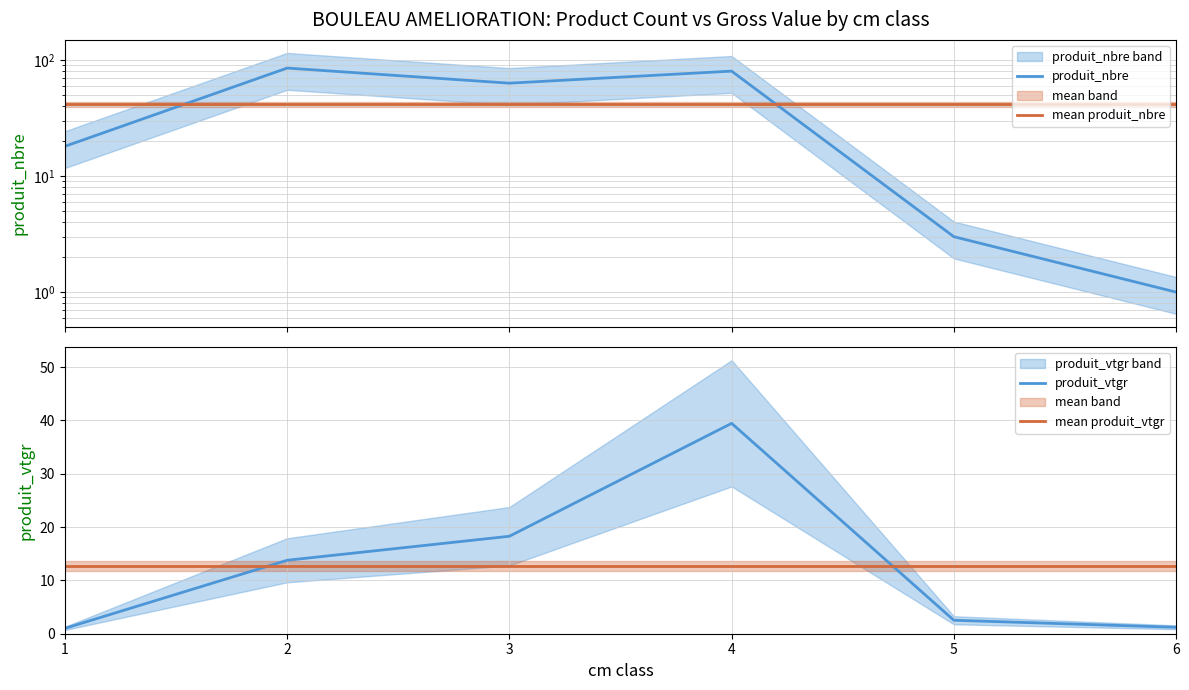

How many times do produit_nbre and produit_vtgr cross each other?

1